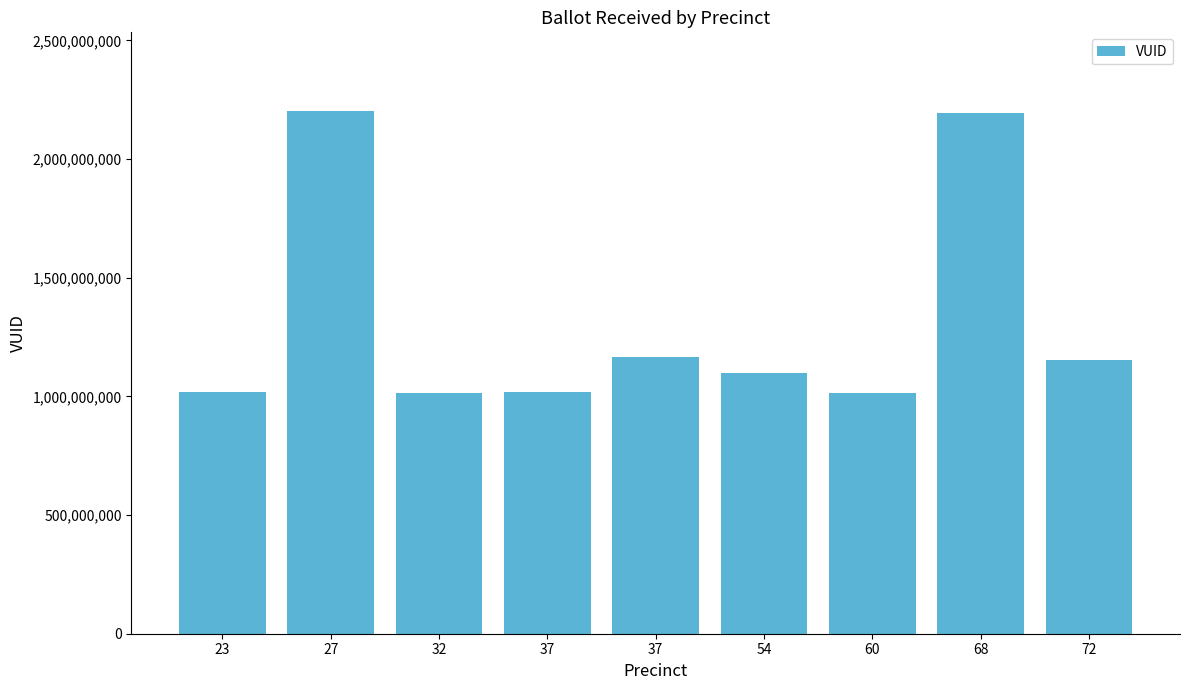

What is the value of the 9th bar from the left?

1151758751